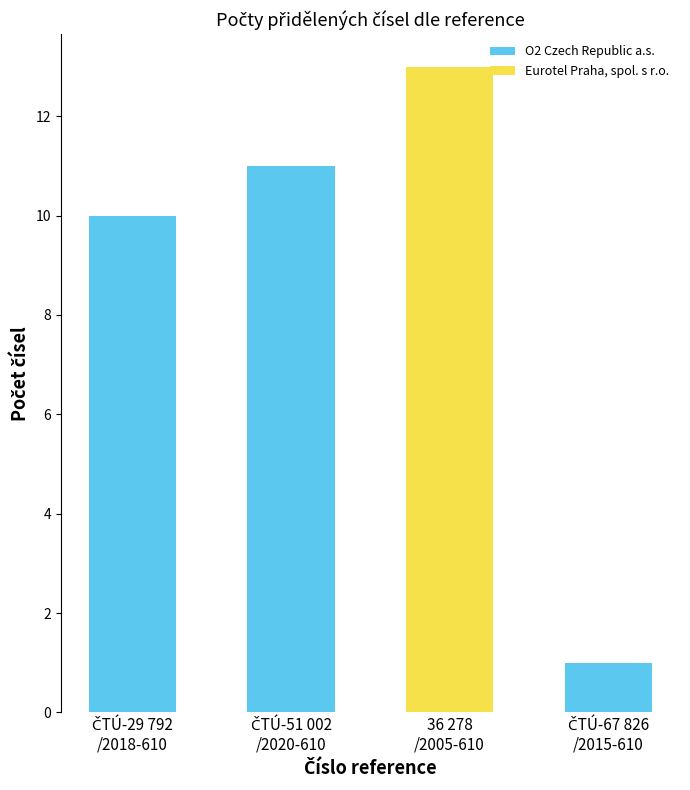

What is the sum of all O2 Czech Republic a.s. values?

22